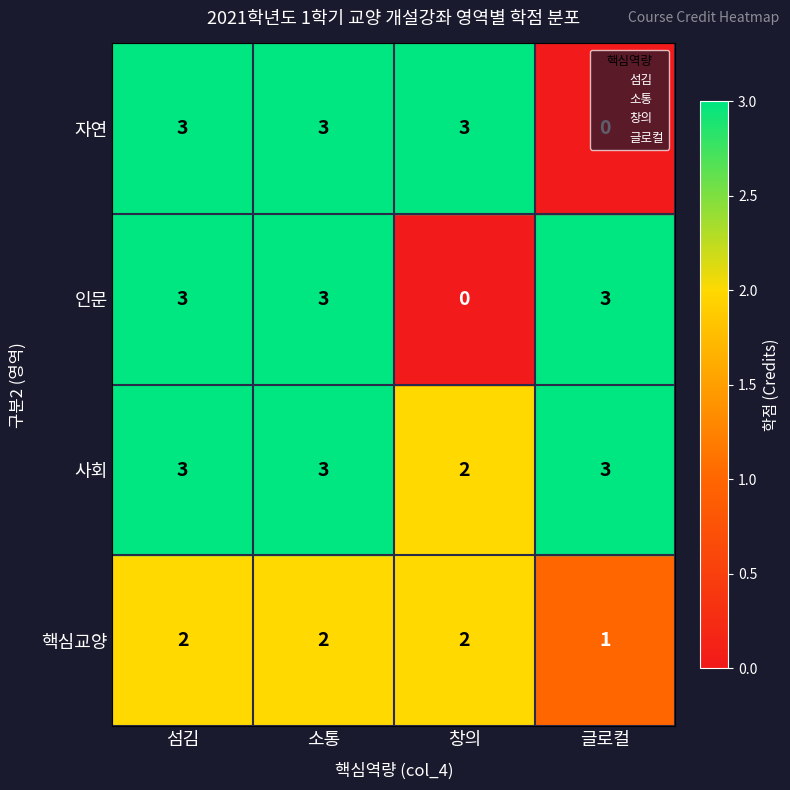

At which label is 글로컬 closest to 2?

글로컬